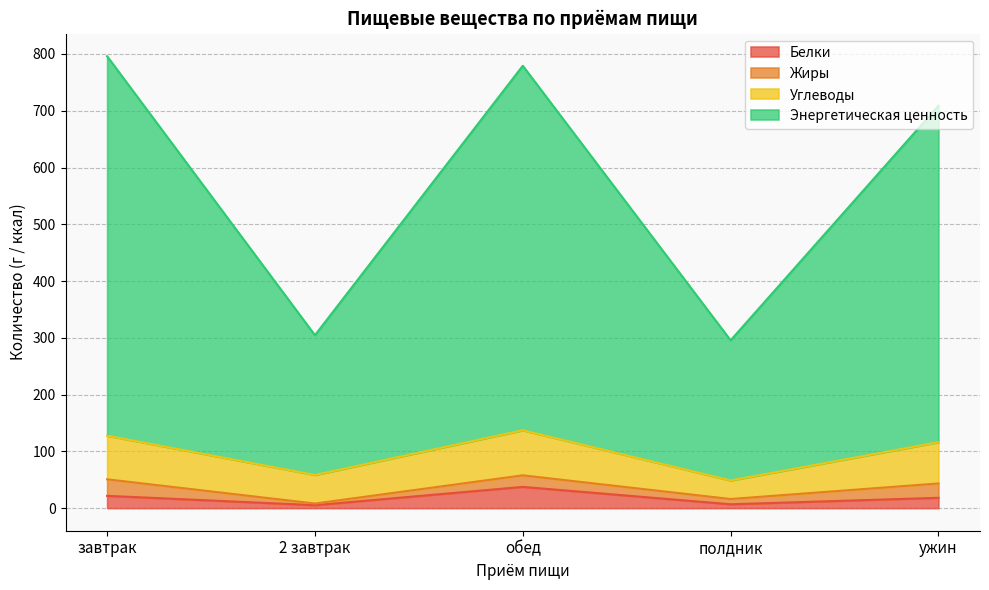

True or false: Энергетическая ценность has more than 0 interior local peaks.

True